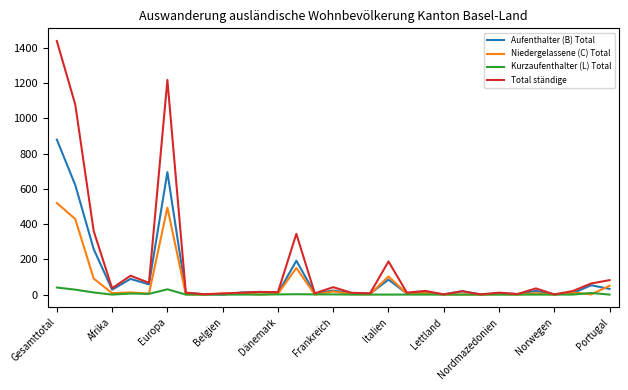

Which series has the widest spread of values?

Total ständige